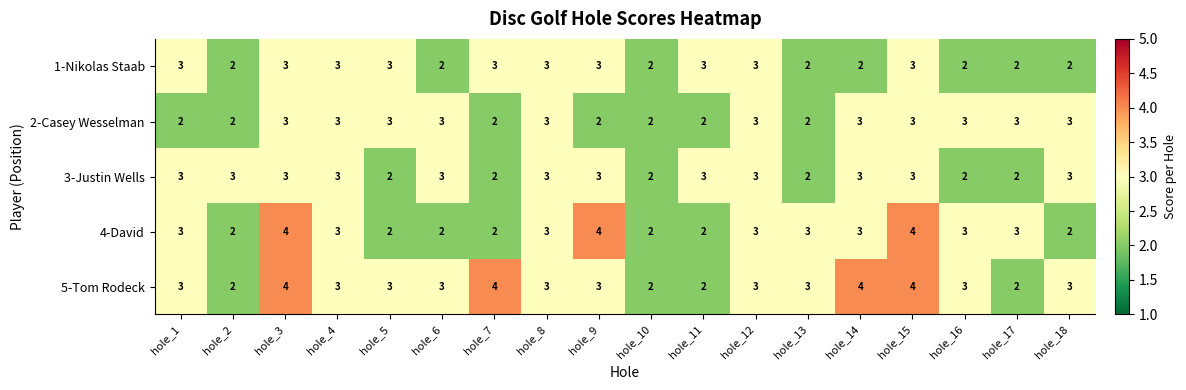

What is the total value across all series at hole_1?

14